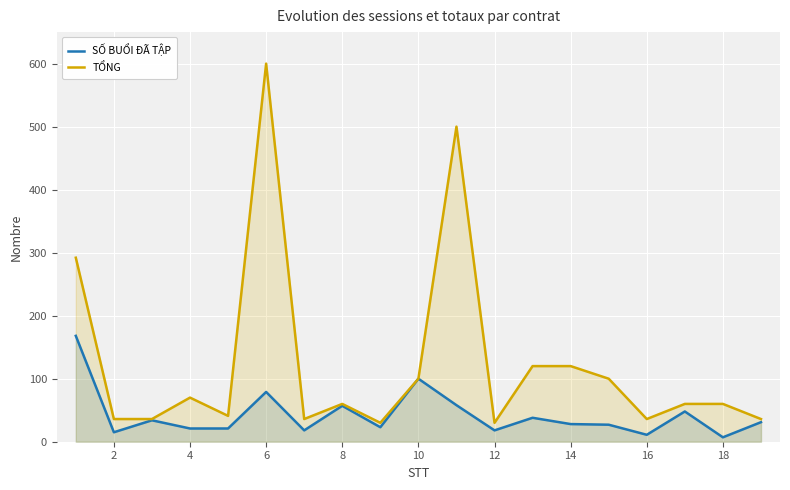

Which series has the widest spread of values?

TỔNG